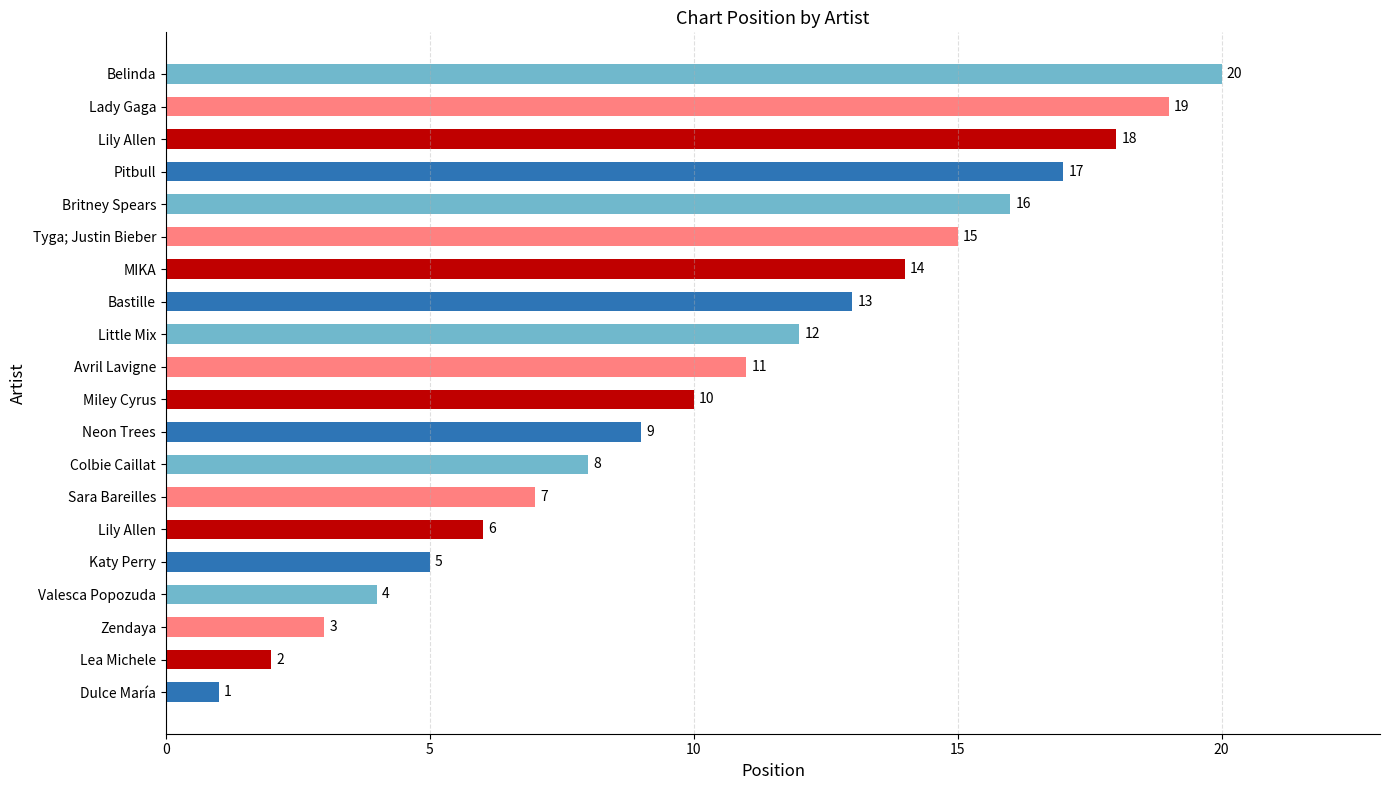

What is the greatest value displayed?

20